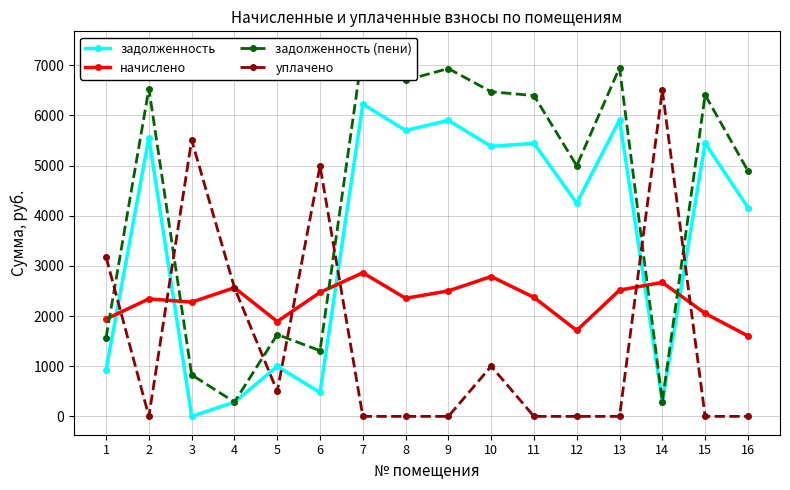

True or false: начислено has a value of 2471.6 at 6.

True